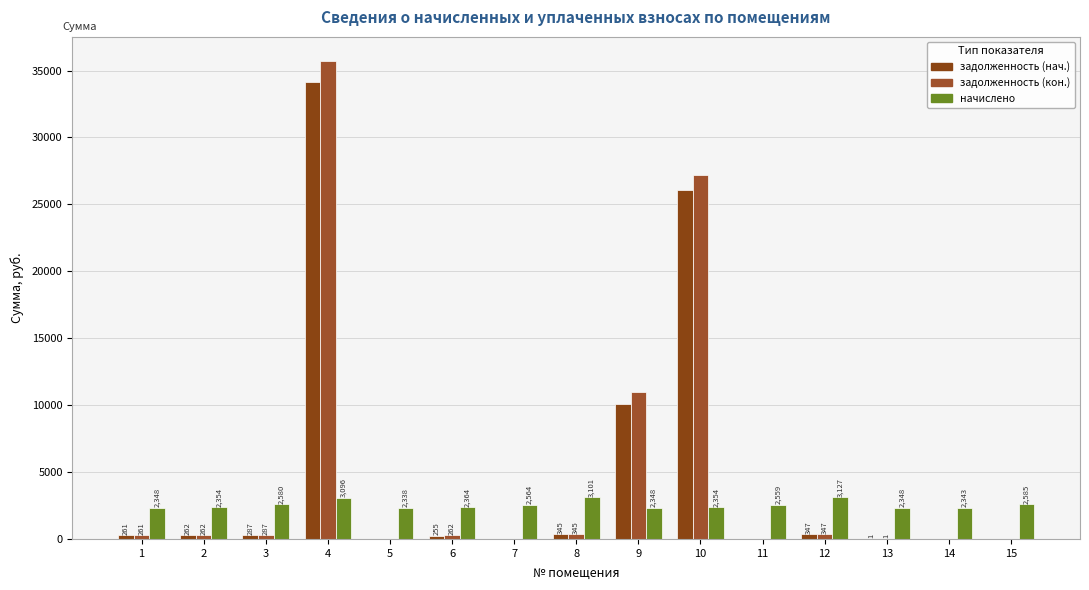

What is the difference between the maximum and minimum values in the начислено series?

789.8